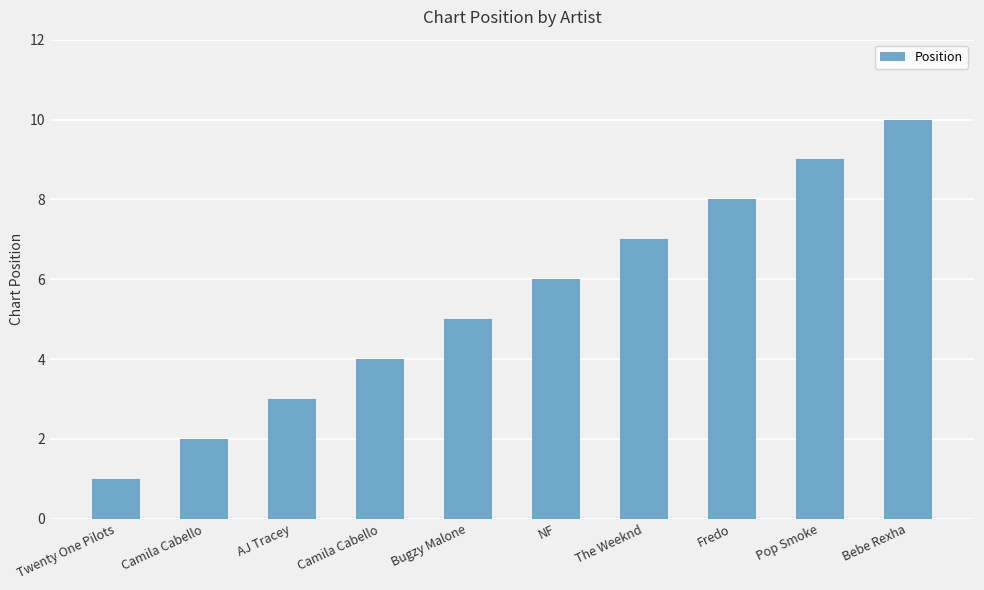

How many data points are less than 6?

5